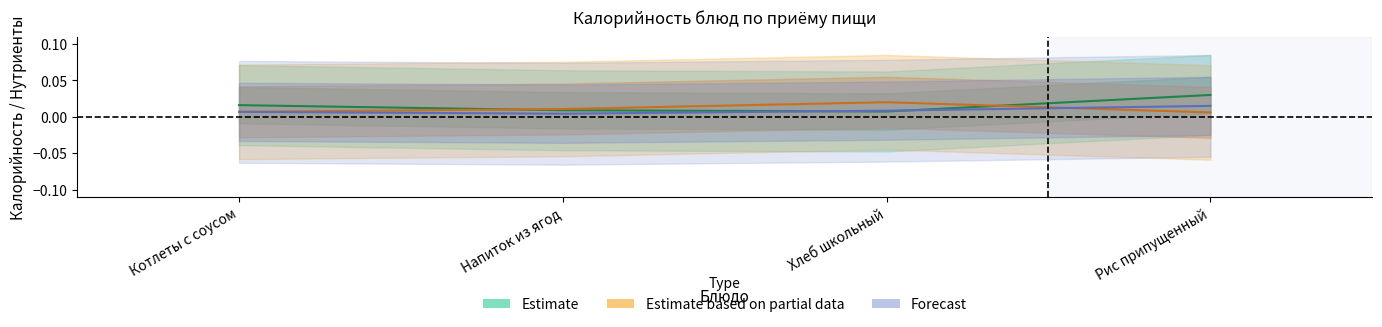

Where do Estimate based on partial data and Estimate first cross each other?

Котлеты с соусом and Напиток из ягод